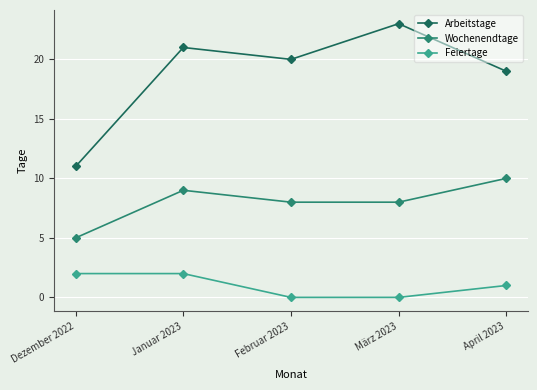

What is the approximate value of Wochenendtage at Februar 2023?

8